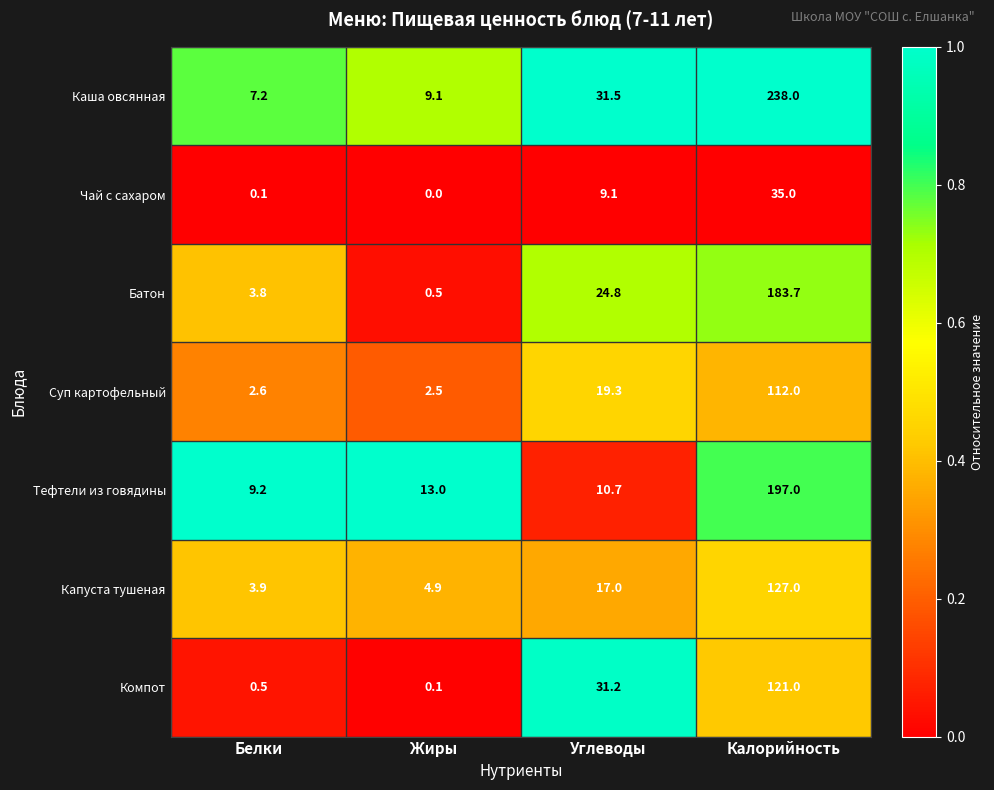

Is it true that Чай с сахаром equals 5.2 at Углеводы?

False